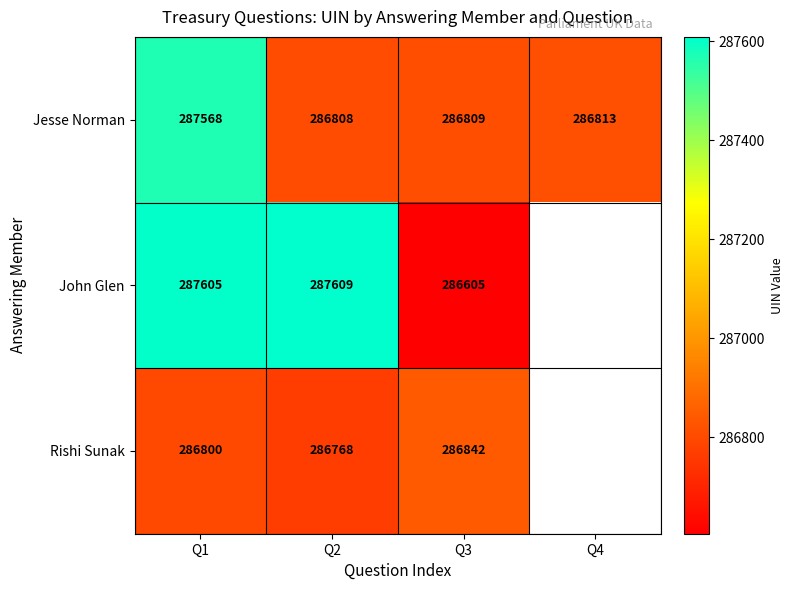

What is the minimum value shown in the chart?

286605.0